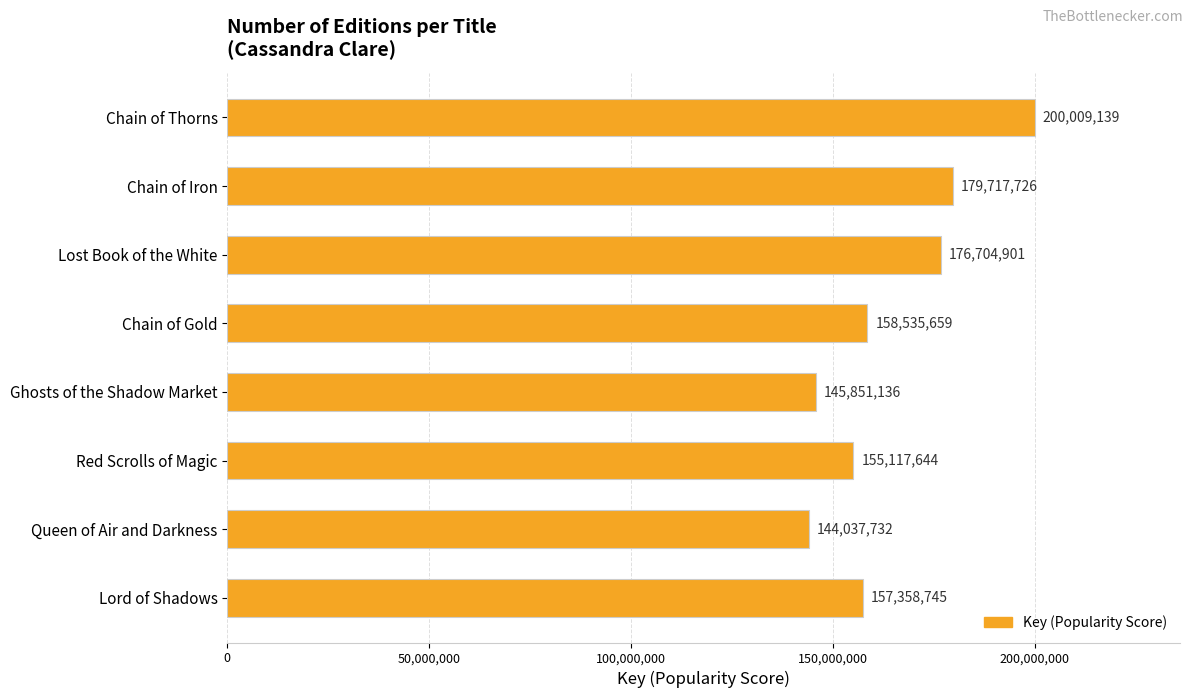

The chart shows a value of 53320543 at Red Scrolls of Magic. True or false?

False